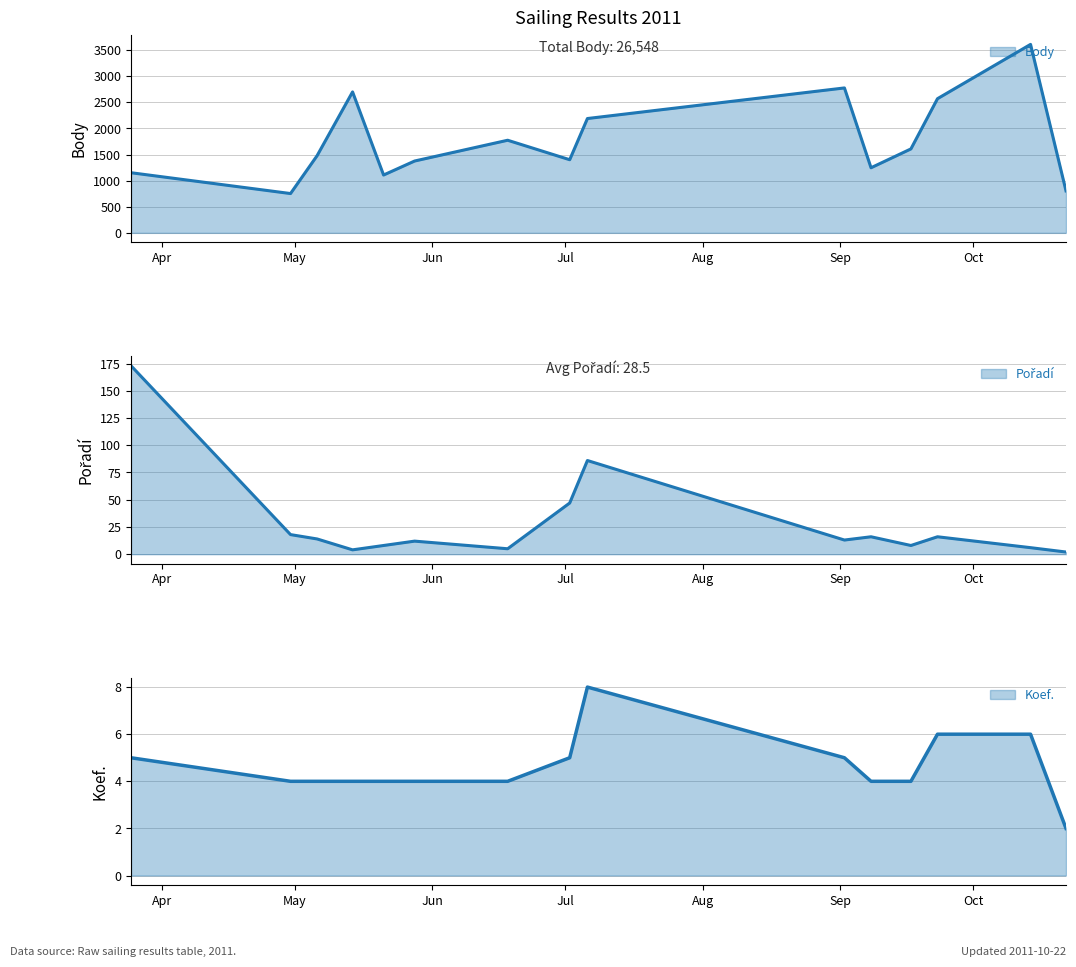

Rank the categories by Pořadí value from lowest to highest.

2011-10-22, 2011-05-14, 2011-06-18, 2011-10-14, 2011-05-21, 2011-09-17, 2011-05-28, 2011-09-02, 2011-05-06, 2011-09-08, 2011-09-23, 2011-04-30, 2011-07-02, 2011-07-06, 2011-03-25